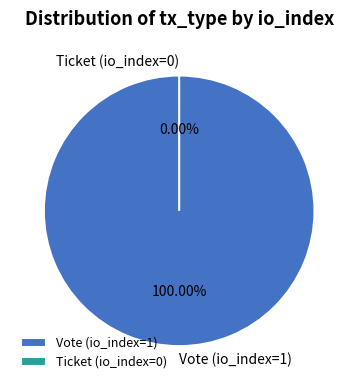

What is the smallest slice in the pie chart?

Ticket (io_index=0)